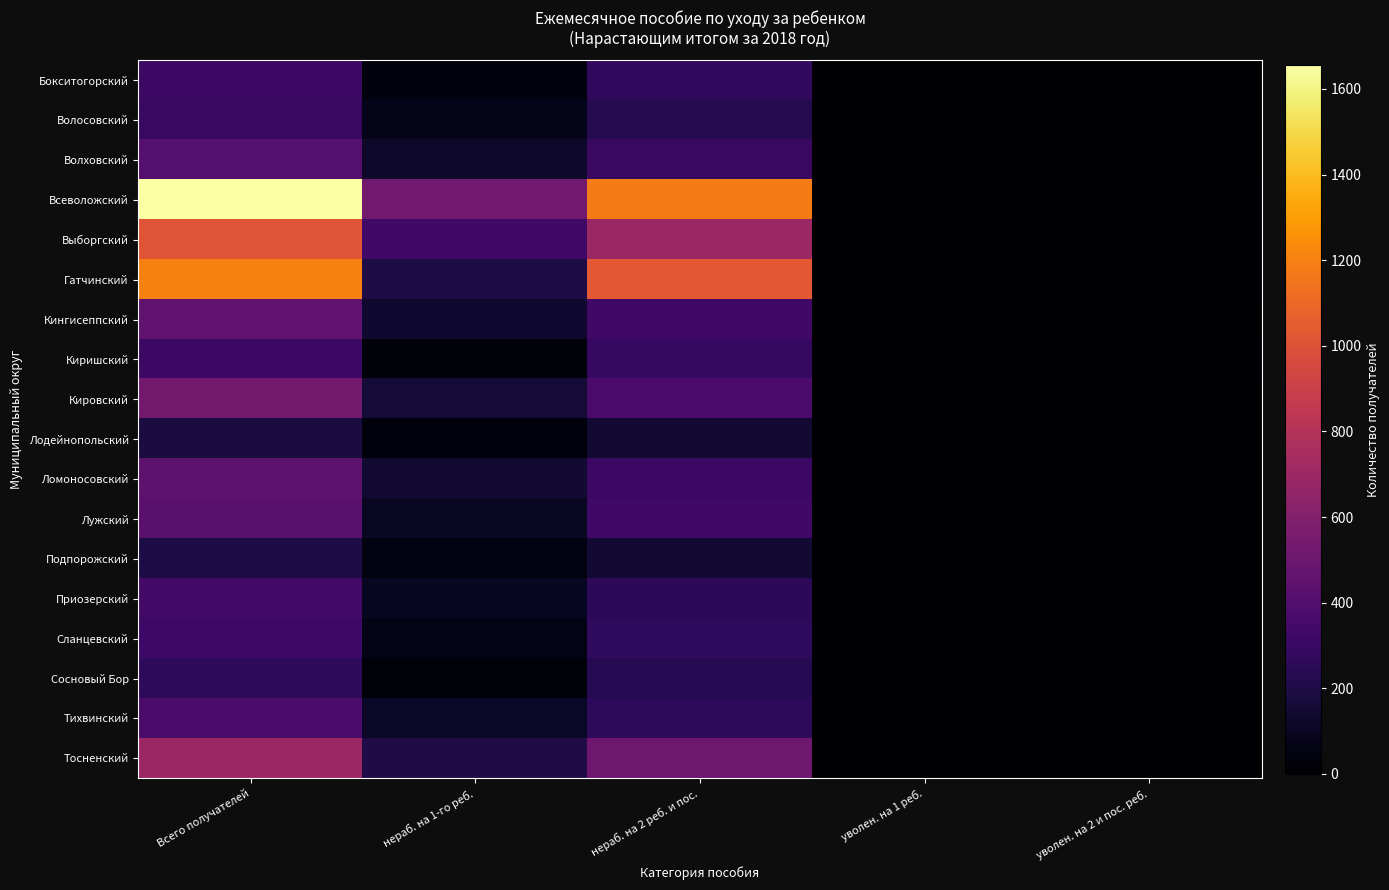

Which series has the largest total across all categories?

Всеволожский